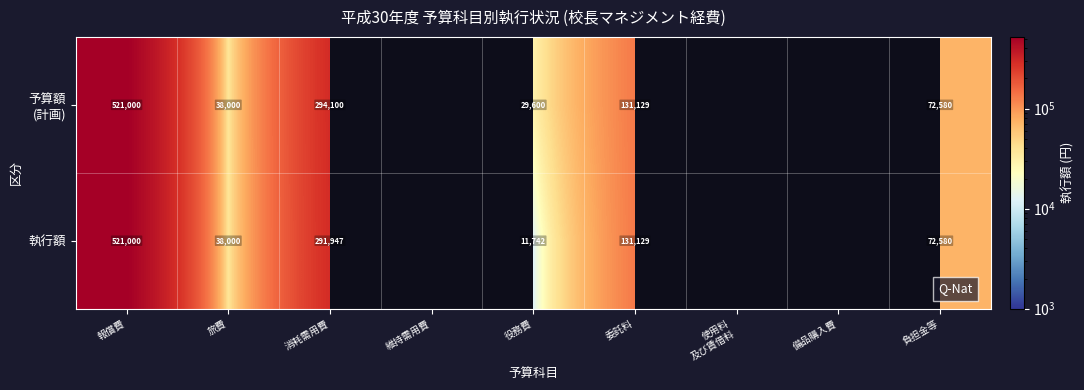

What is the difference between the highest and lowest values at 消耗需用費?

2153